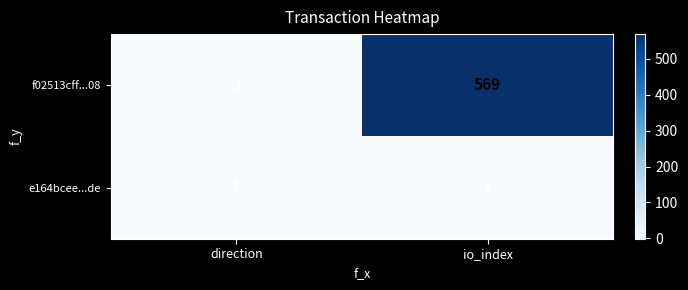

Read the f02513cff...08 value at io_index, to the nearest 100.

600